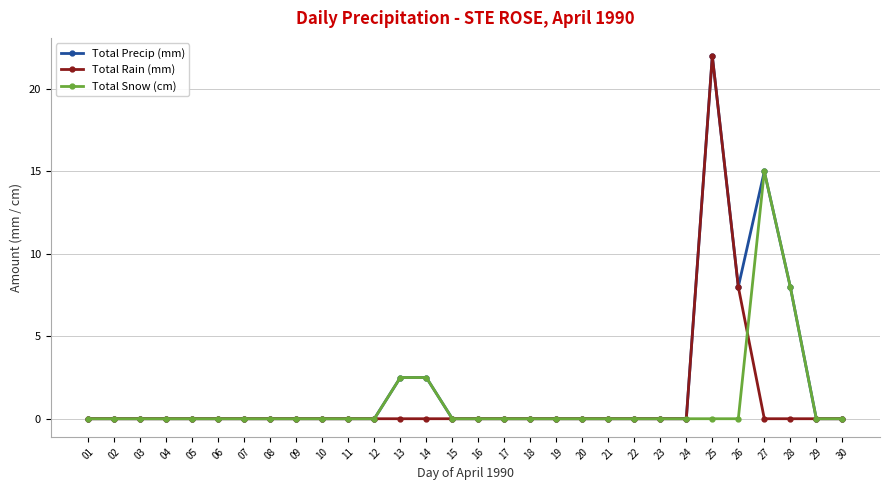

What is the difference between the second highest and minimum values in the Total Snow (cm) series?

8.0